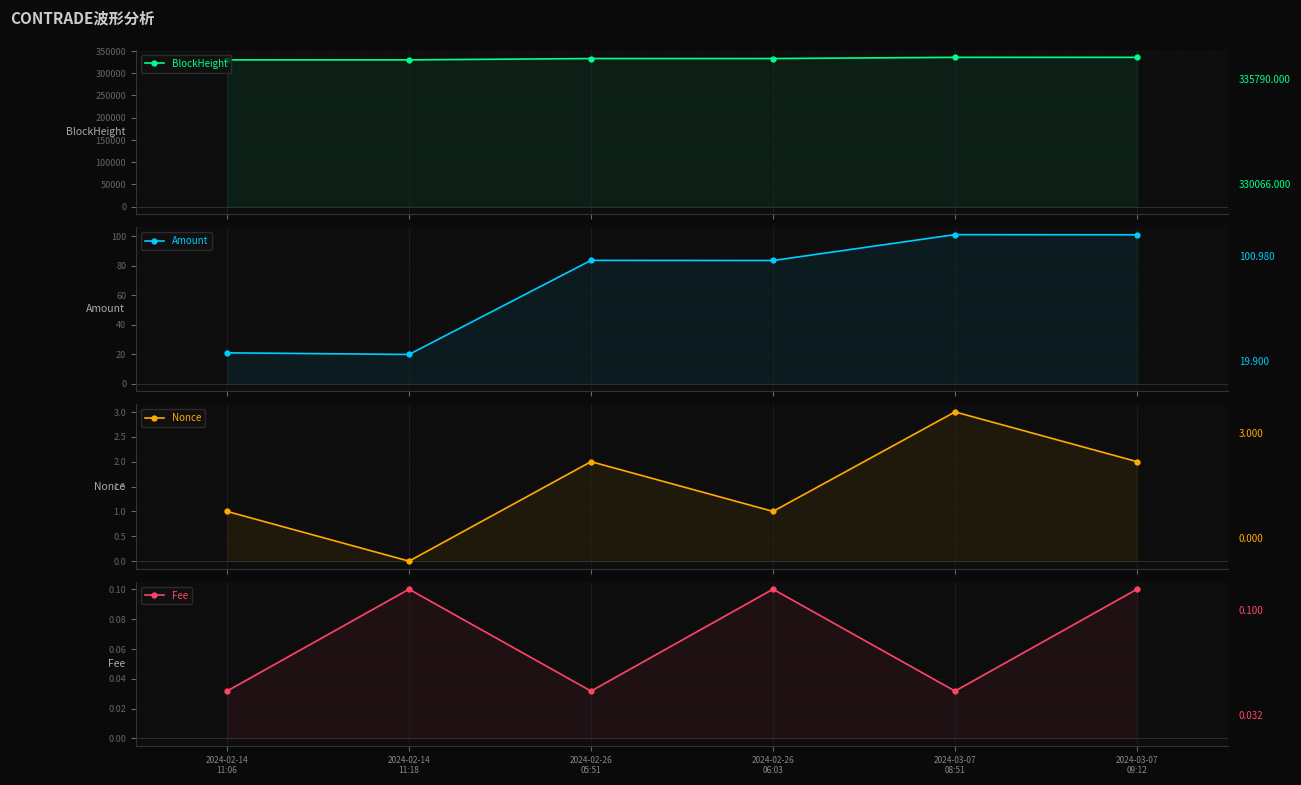

What position from the right is 2024-03-07
08:51?

2